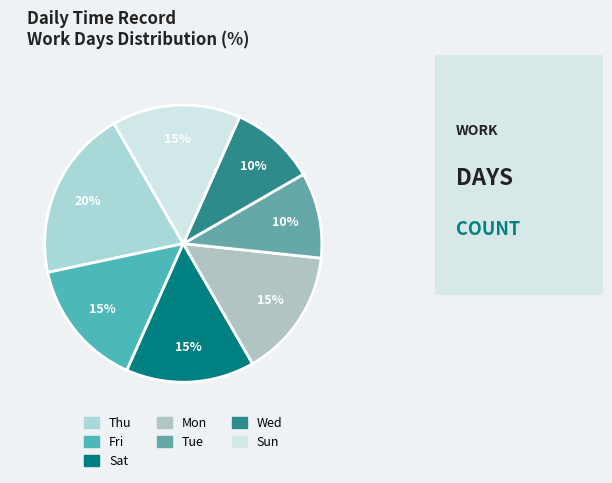

Combined, do Tue and Thu account for over 50%?

No